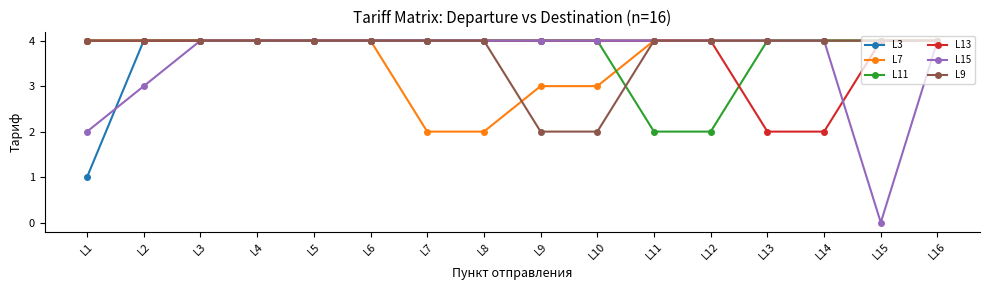

What is the difference between the maximum and minimum values in the L13 series?

2